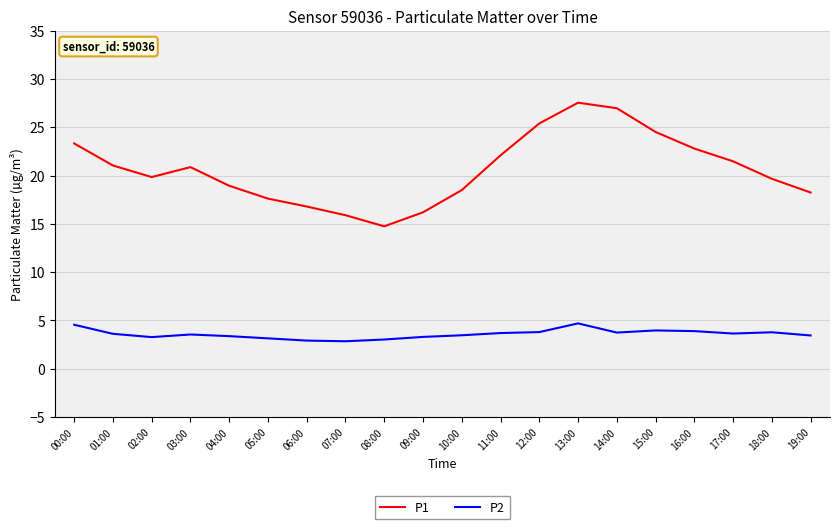

Rank the series by their average value, from highest to lowest.

P1, P2